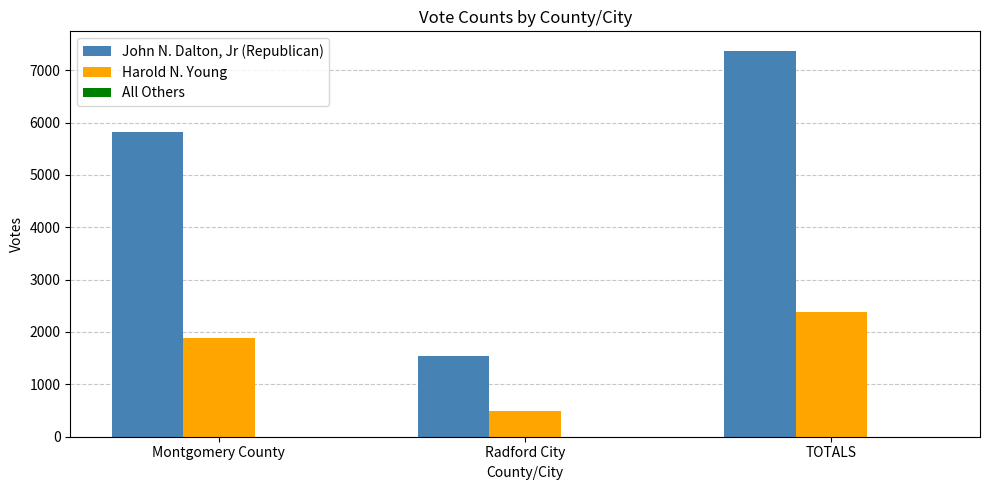

Where is John N. Dalton, Jr (Republican) nearest to the value 4461?

Montgomery County